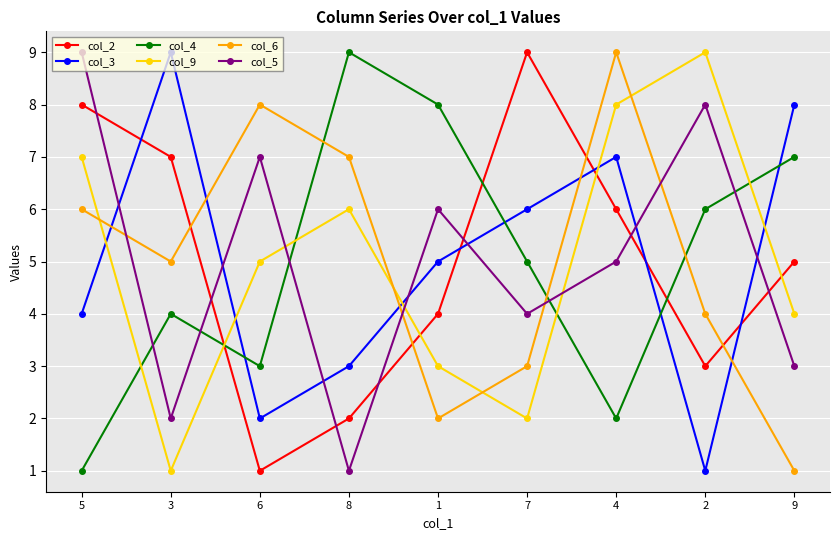

What are all the series names shown in the legend?

col_2, col_3, col_4, col_9, col_6, col_5